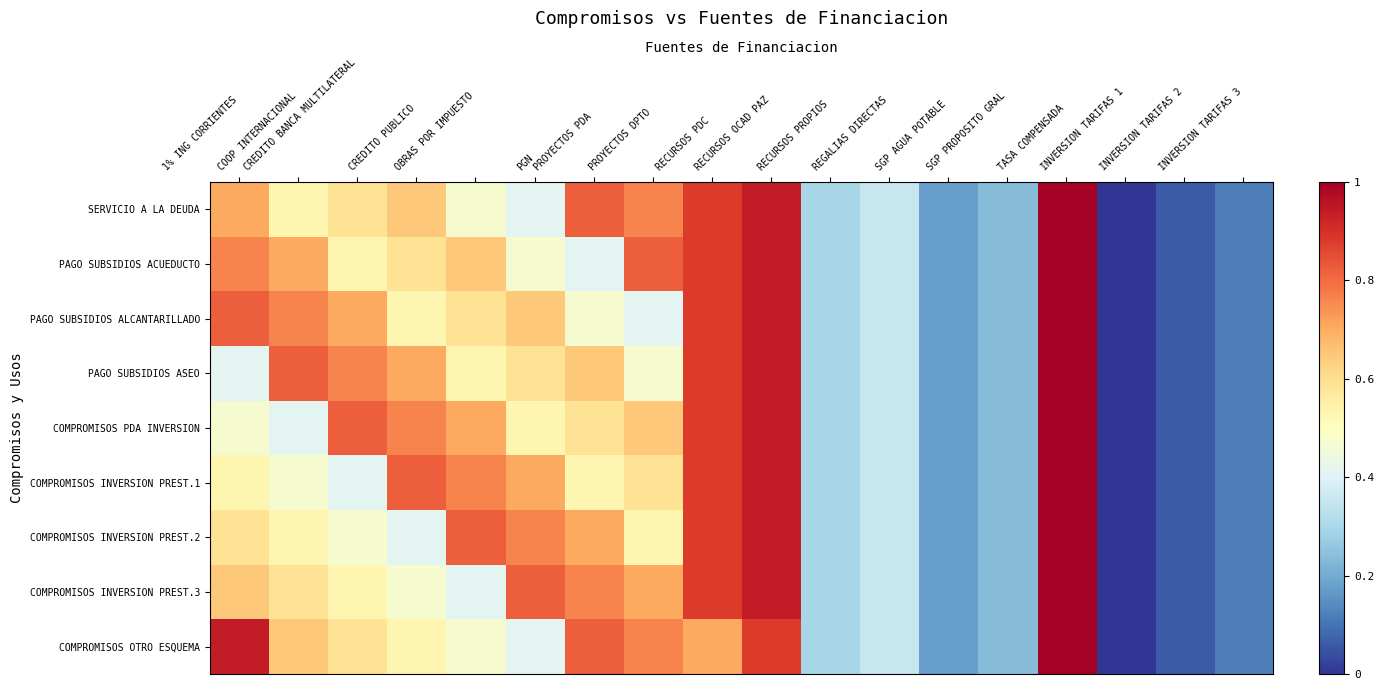

Reading right to left, list all the values displayed in this chart.

SERVICIO A LA DEUDA: INVERSION TARIFAS 3=0.1	INVERSION TARIFAS 2=0.1	INVERSION TARIFAS 1=0.0	TASA COMPENSADA=1.0	SGP PROPOSITO GRAL=0.2	SGP AGUA POTABLE=0.2	REGALIAS DIRECTAS=0.4	RECURSOS PROPIOS=0.3	RECURSOS OCAD PAZ=0.9	RECURSOS PDC=0.9	PROYECTOS DPTO=0.8	PROYECTOS PDA=0.8	PGN=0.4	OBRAS POR IMPUESTO=0.5	CREDITO PUBLICO=0.6	CREDITO BANCA MULTILATERAL=0.6	COOP INTERNACIONAL=0.5	1% ING CORRIENTES=0.7
PAGO SUBSIDIOS ACUEDUCTO: INVERSION TARIFAS 3=0.1	INVERSION TARIFAS 2=0.1	INVERSION TARIFAS 1=0.0	TASA COMPENSADA=1.0	SGP PROPOSITO GRAL=0.2	SGP AGUA POTABLE=0.2	REGALIAS DIRECTAS=0.4	RECURSOS PROPIOS=0.3	RECURSOS OCAD PAZ=0.9	RECURSOS PDC=0.9	PROYECTOS DPTO=0.8	PROYECTOS PDA=0.4	PGN=0.5	OBRAS POR IMPUESTO=0.6	CREDITO PUBLICO=0.6	CREDITO BANCA MULTILATERAL=0.5	COOP INTERNACIONAL=0.7	1% ING CORRIENTES=0.8
PAGO SUBSIDIOS ALCANTARILLADO: INVERSION TARIFAS 3=0.1	INVERSION TARIFAS 2=0.1	INVERSION TARIFAS 1=0.0	TASA COMPENSADA=1.0	SGP PROPOSITO GRAL=0.2	SGP AGUA POTABLE=0.2	REGALIAS DIRECTAS=0.4	RECURSOS PROPIOS=0.3	RECURSOS OCAD PAZ=0.9	RECURSOS PDC=0.9	PROYECTOS DPTO=0.4	PROYECTOS PDA=0.5	PGN=0.6	OBRAS POR IMPUESTO=0.6	CREDITO PUBLICO=0.5	CREDITO BANCA MULTILATERAL=0.7	COOP INTERNACIONAL=0.8	1% ING CORRIENTES=0.8
PAGO SUBSIDIOS ASEO: INVERSION TARIFAS 3=0.1	INVERSION TARIFAS 2=0.1	INVERSION TARIFAS 1=0.0	TASA COMPENSADA=1.0	SGP PROPOSITO GRAL=0.2	SGP AGUA POTABLE=0.2	REGALIAS DIRECTAS=0.4	RECURSOS PROPIOS=0.3	RECURSOS OCAD PAZ=0.9	RECURSOS PDC=0.9	PROYECTOS DPTO=0.5	PROYECTOS PDA=0.6	PGN=0.6	OBRAS POR IMPUESTO=0.5	CREDITO PUBLICO=0.7	CREDITO BANCA MULTILATERAL=0.8	COOP INTERNACIONAL=0.8	1% ING CORRIENTES=0.4
COMPROMISOS PDA INVERSION: INVERSION TARIFAS 3=0.1	INVERSION TARIFAS 2=0.1	INVERSION TARIFAS 1=0.0	TASA COMPENSADA=1.0	SGP PROPOSITO GRAL=0.2	SGP AGUA POTABLE=0.2	REGALIAS DIRECTAS=0.4	RECURSOS PROPIOS=0.3	RECURSOS OCAD PAZ=0.9	RECURSOS PDC=0.9	PROYECTOS DPTO=0.6	PROYECTOS PDA=0.6	PGN=0.5	OBRAS POR IMPUESTO=0.7	CREDITO PUBLICO=0.8	CREDITO BANCA MULTILATERAL=0.8	COOP INTERNACIONAL=0.4	1% ING CORRIENTES=0.5
COMPROMISOS INVERSION PREST.1: INVERSION TARIFAS 3=0.1	INVERSION TARIFAS 2=0.1	INVERSION TARIFAS 1=0.0	TASA COMPENSADA=1.0	SGP PROPOSITO GRAL=0.2	SGP AGUA POTABLE=0.2	REGALIAS DIRECTAS=0.4	RECURSOS PROPIOS=0.3	RECURSOS OCAD PAZ=0.9	RECURSOS PDC=0.9	PROYECTOS DPTO=0.6	PROYECTOS PDA=0.5	PGN=0.7	OBRAS POR IMPUESTO=0.8	CREDITO PUBLICO=0.8	CREDITO BANCA MULTILATERAL=0.4	COOP INTERNACIONAL=0.5	1% ING CORRIENTES=0.5
COMPROMISOS INVERSION PREST.2: INVERSION TARIFAS 3=0.1	INVERSION TARIFAS 2=0.1	INVERSION TARIFAS 1=0.0	TASA COMPENSADA=1.0	SGP PROPOSITO GRAL=0.2	SGP AGUA POTABLE=0.2	REGALIAS DIRECTAS=0.4	RECURSOS PROPIOS=0.3	RECURSOS OCAD PAZ=0.9	RECURSOS PDC=0.9	PROYECTOS DPTO=0.5	PROYECTOS PDA=0.7	PGN=0.8	OBRAS POR IMPUESTO=0.8	CREDITO PUBLICO=0.4	CREDITO BANCA MULTILATERAL=0.5	COOP INTERNACIONAL=0.5	1% ING CORRIENTES=0.6
COMPROMISOS INVERSION PREST.3: INVERSION TARIFAS 3=0.1	INVERSION TARIFAS 2=0.1	INVERSION TARIFAS 1=0.0	TASA COMPENSADA=1.0	SGP PROPOSITO GRAL=0.2	SGP AGUA POTABLE=0.2	REGALIAS DIRECTAS=0.4	RECURSOS PROPIOS=0.3	RECURSOS OCAD PAZ=0.9	RECURSOS PDC=0.9	PROYECTOS DPTO=0.7	PROYECTOS PDA=0.8	PGN=0.8	OBRAS POR IMPUESTO=0.4	CREDITO PUBLICO=0.5	CREDITO BANCA MULTILATERAL=0.5	COOP INTERNACIONAL=0.6	1% ING CORRIENTES=0.6
COMPROMISOS OTRO ESQUEMA: INVERSION TARIFAS 3=0.1	INVERSION TARIFAS 2=0.1	INVERSION TARIFAS 1=0.0	TASA COMPENSADA=1.0	SGP PROPOSITO GRAL=0.2	SGP AGUA POTABLE=0.2	REGALIAS DIRECTAS=0.4	RECURSOS PROPIOS=0.3	RECURSOS OCAD PAZ=0.9	RECURSOS PDC=0.7	PROYECTOS DPTO=0.8	PROYECTOS PDA=0.8	PGN=0.4	OBRAS POR IMPUESTO=0.5	CREDITO PUBLICO=0.5	CREDITO BANCA MULTILATERAL=0.6	COOP INTERNACIONAL=0.6	1% ING CORRIENTES=0.9